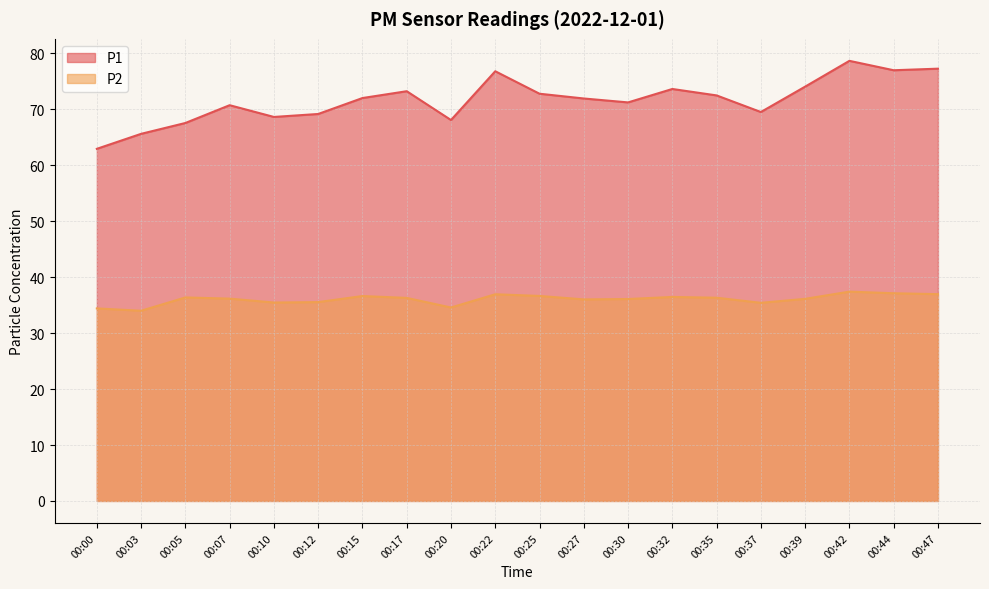

At 00:22, list the series in order from smallest to largest.

P2, P1